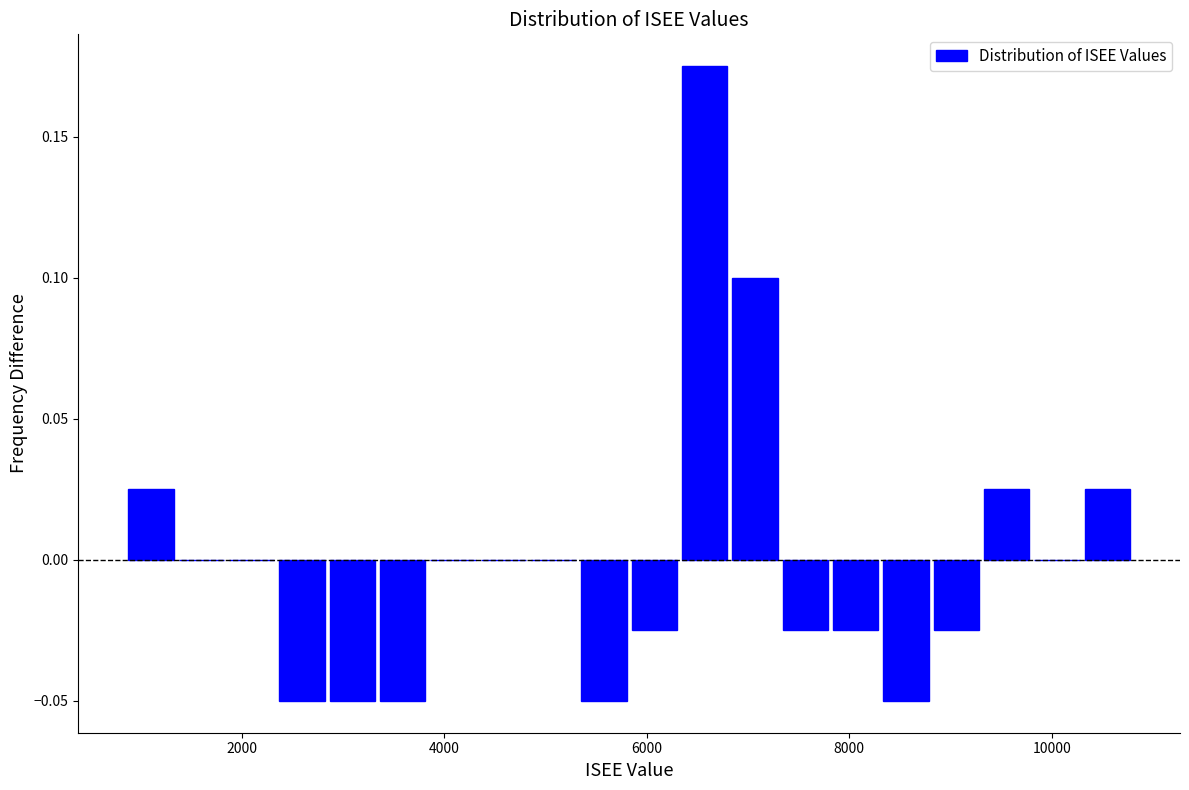

Read against the x-axis, roughly where is the centre of the tallest bar?

6600